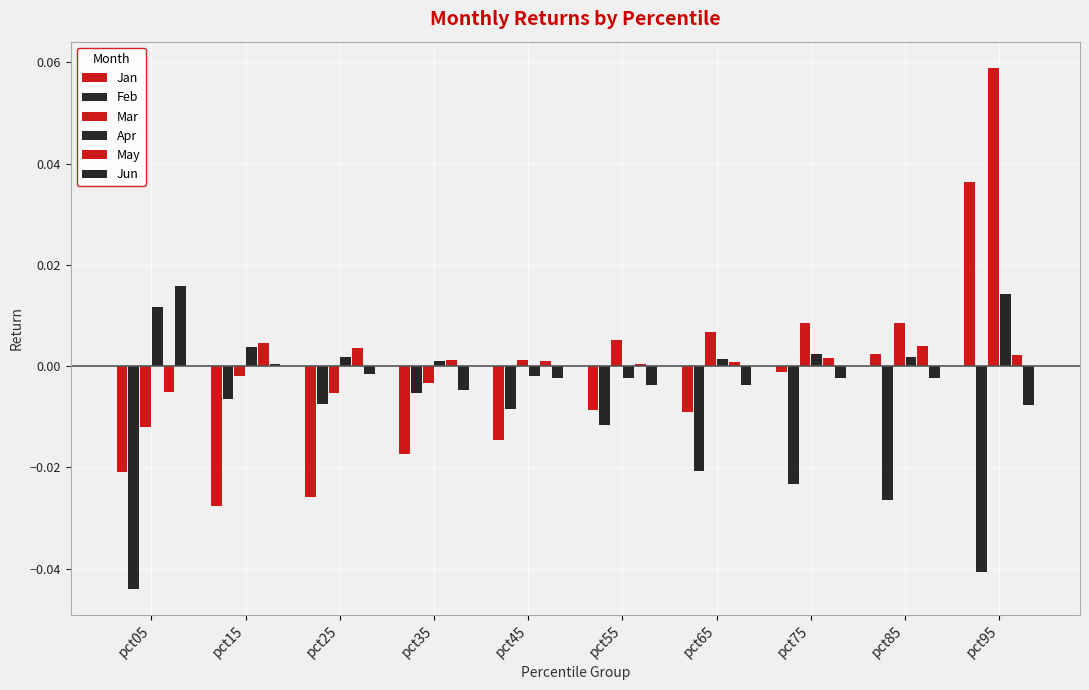

Are the bars horizontal?

No